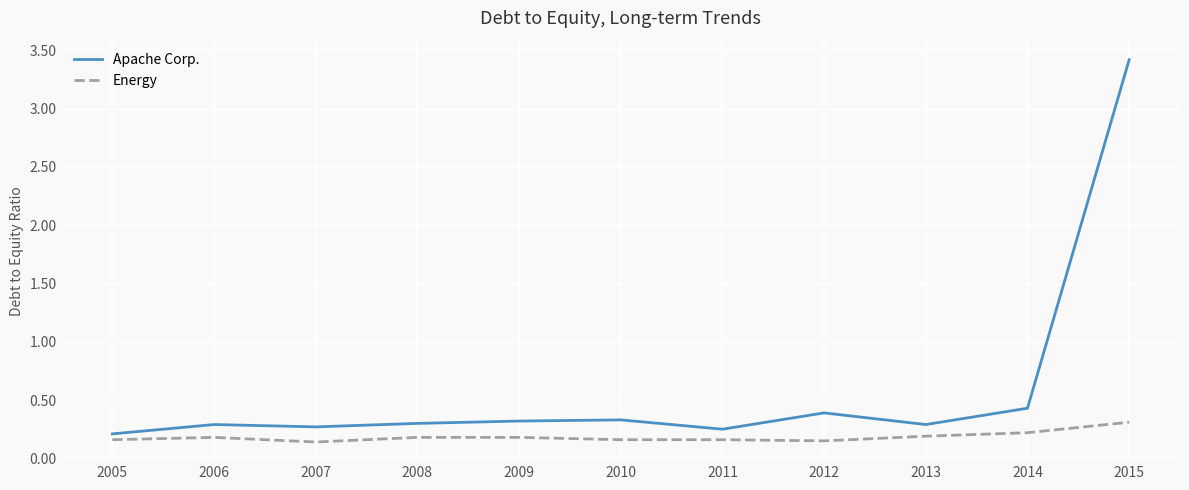

At 2014, list the series in order from largest to smallest.

Apache Corp., Energy